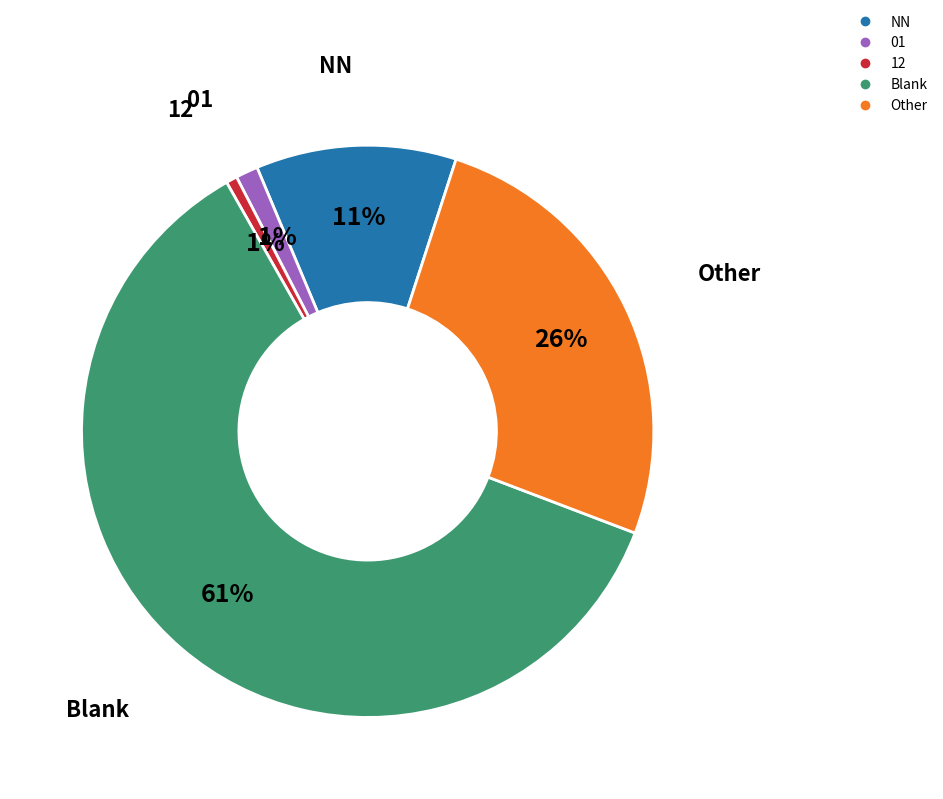

How many slices are in this pie chart?

5